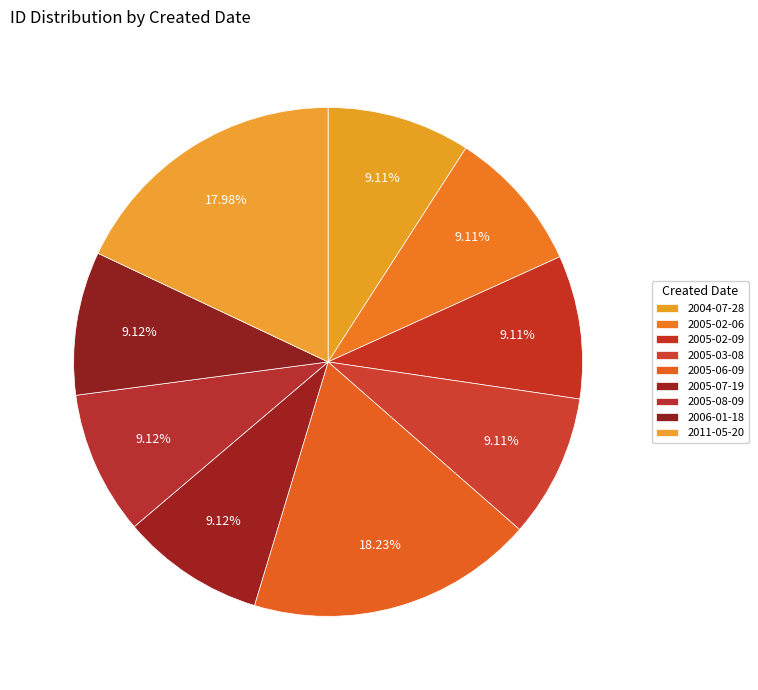

Count the number of slices in the pie.

9